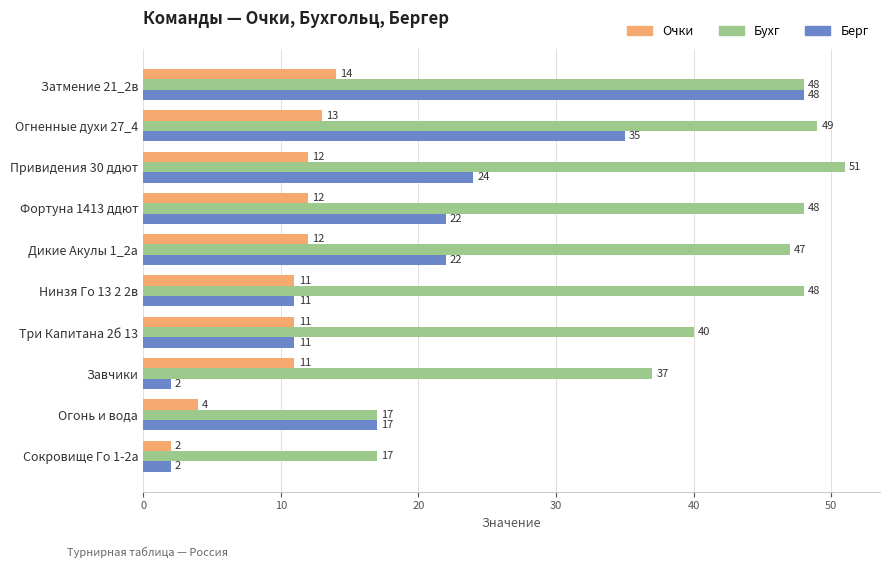

Between Огненные духи 27_4 and Три Капитана 2б 13, which series saw the biggest shift?

Берг